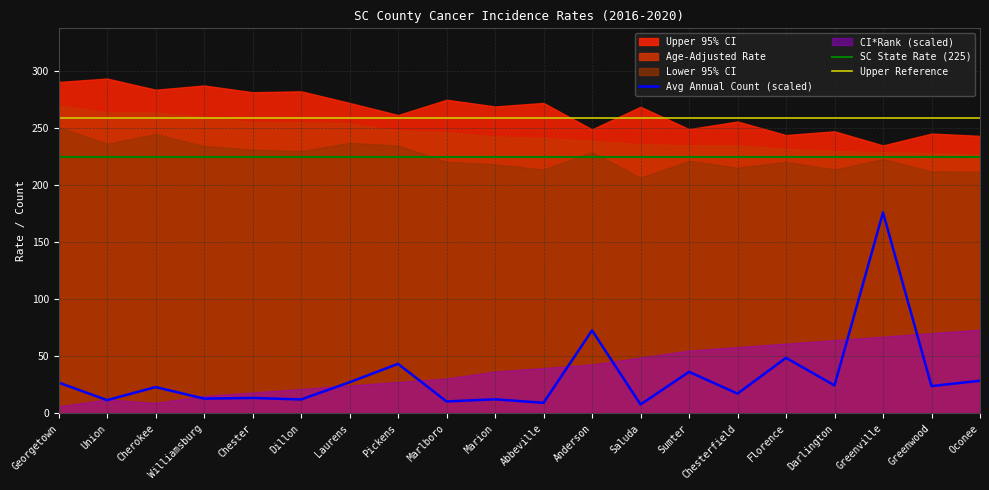

Does the chart have visible grid lines?

Yes